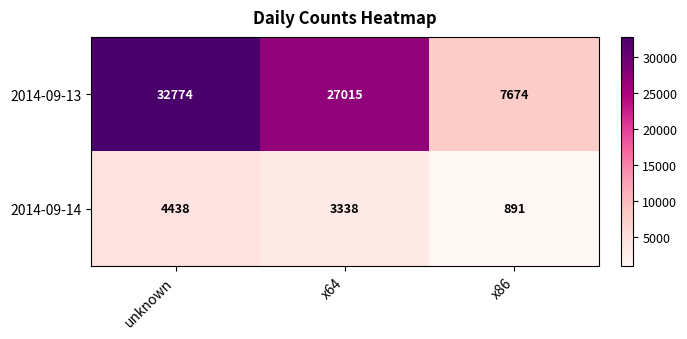

At how many categories does at least one series exceed 3918?

3